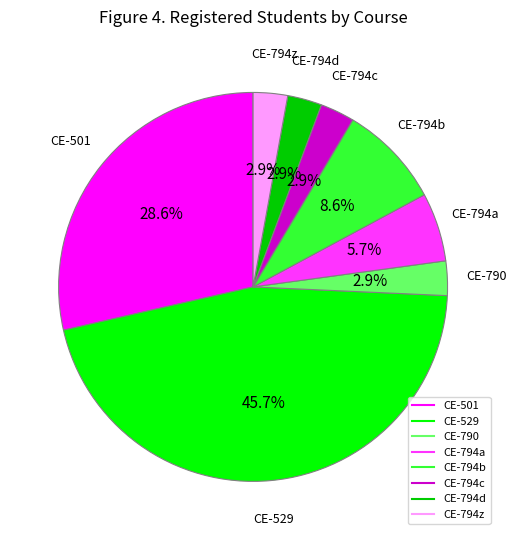

Does any single category account for the majority?

No